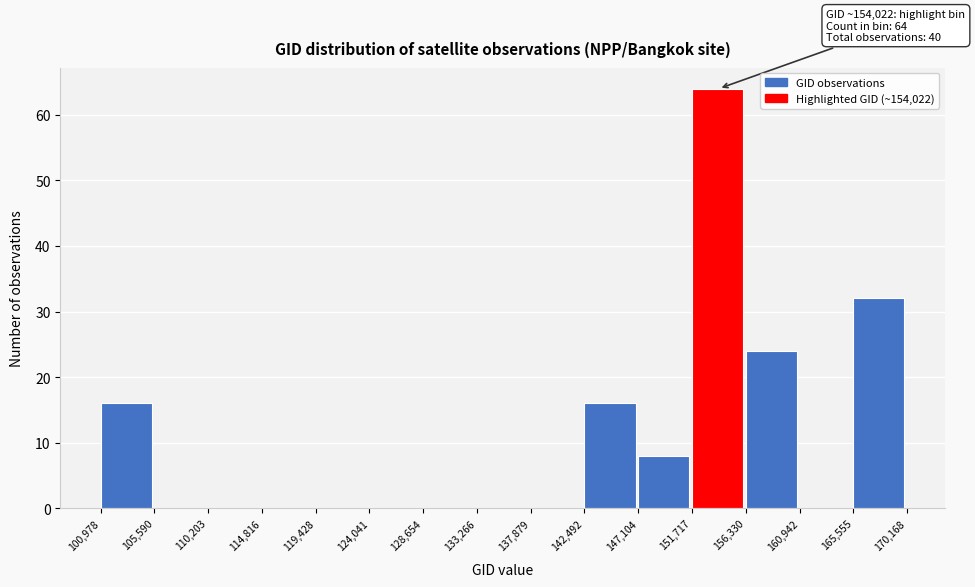

Which range on the x-axis has the tallest bar?

151,717 to 156,330